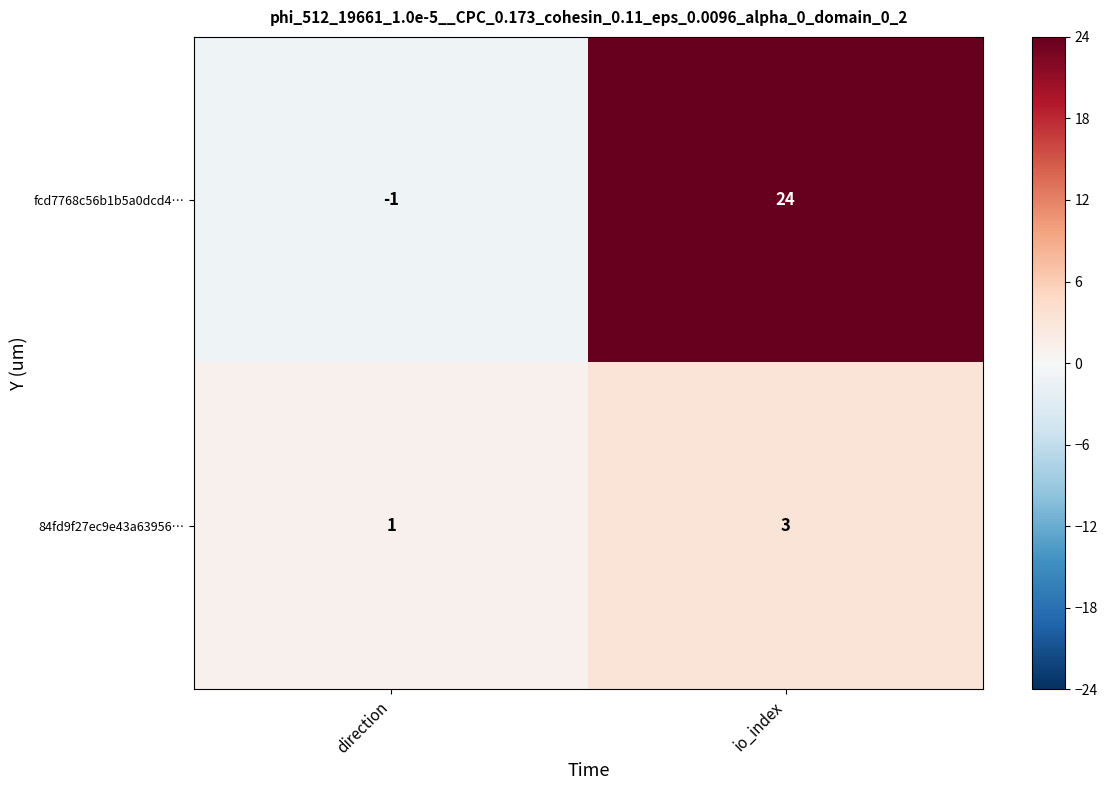

List the series in order of their overall mean, highest first.

fcd7768c56b1b5a0dcd4…, 84fd9f27ec9e43a63956…